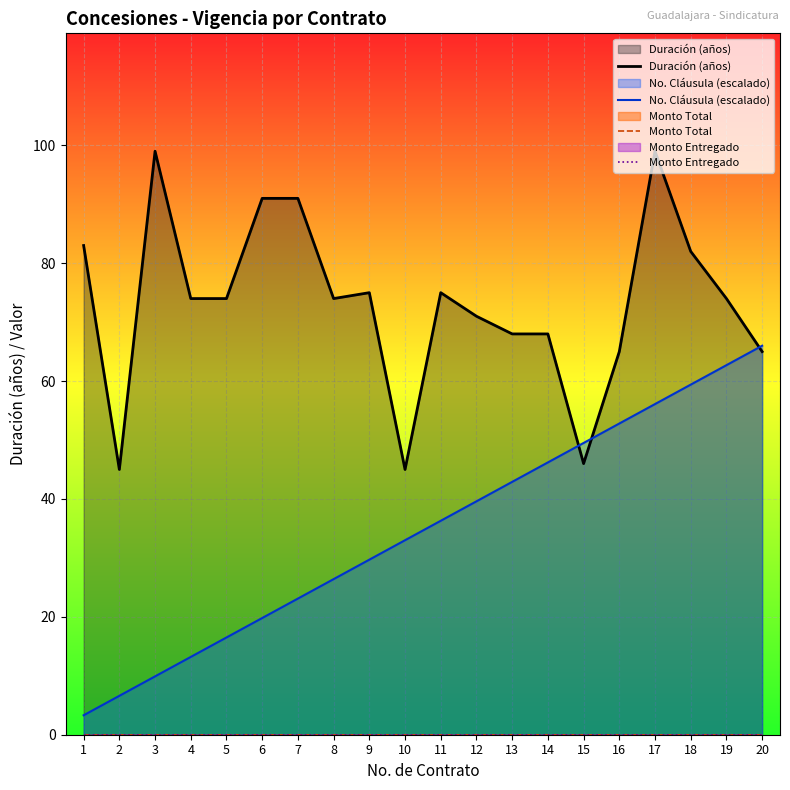

What is the difference between the No. Cláusula (escalado) values at 6 and 13?

23.1